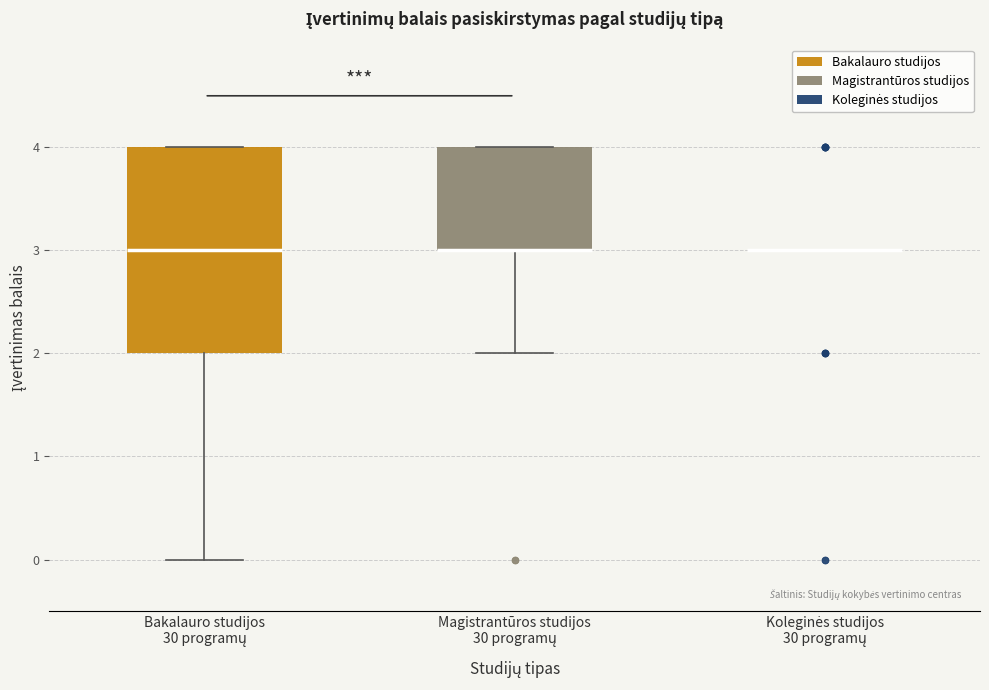

Which box is the tallest, from its lower edge to its upper edge?

Bakalauro studijos 30 programų